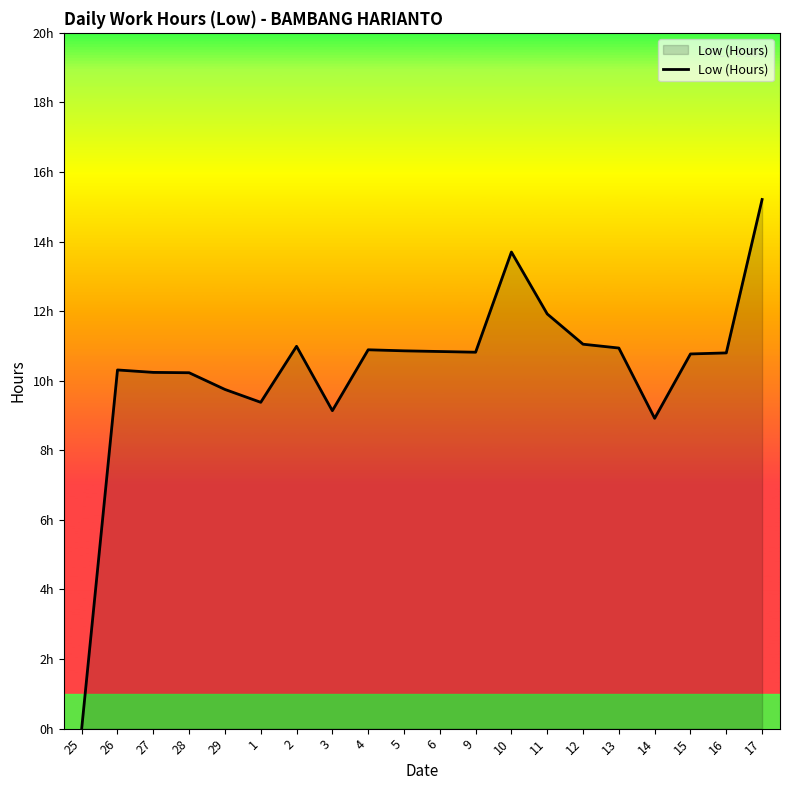

Where does the data first go above 10?

26